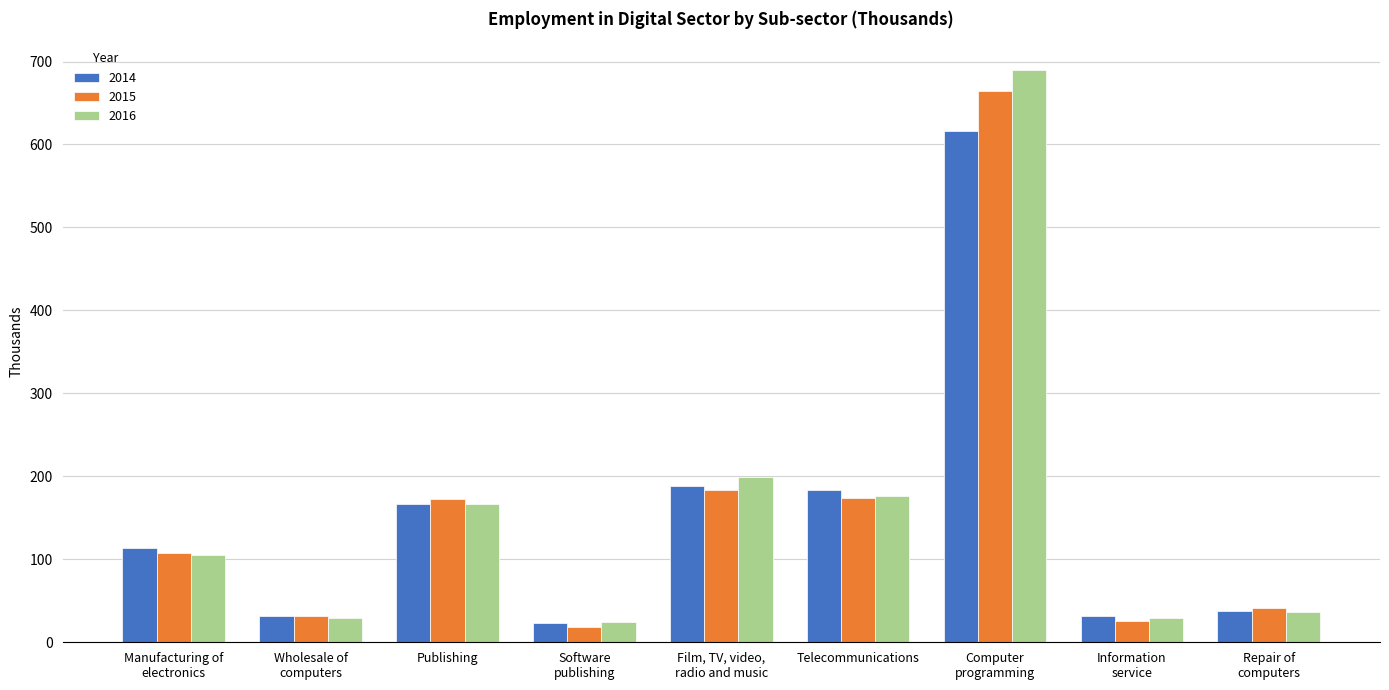

What is the total value across all series at Wholesale of
computers?

93